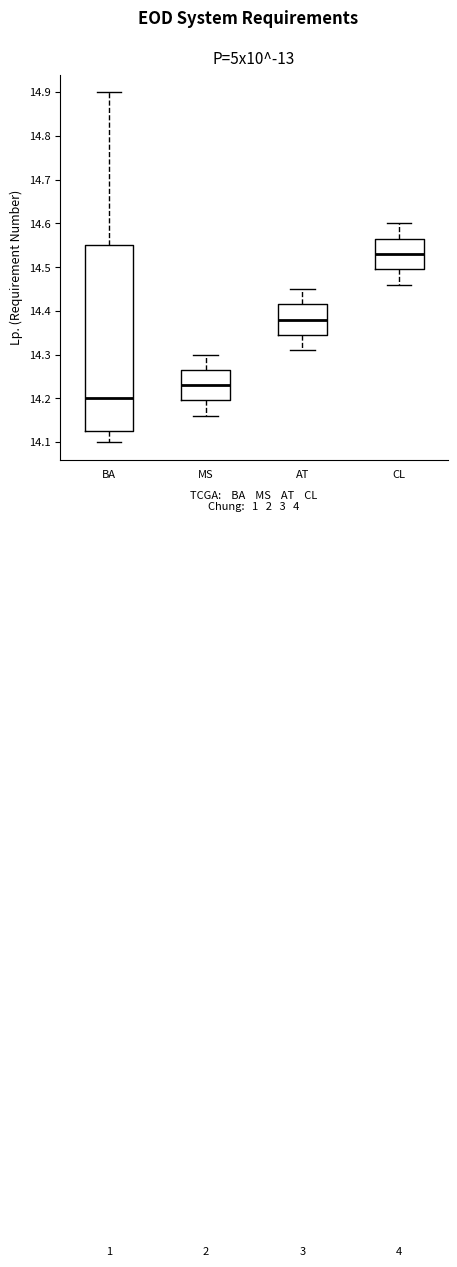

Which box's median line is the lowest?

BA